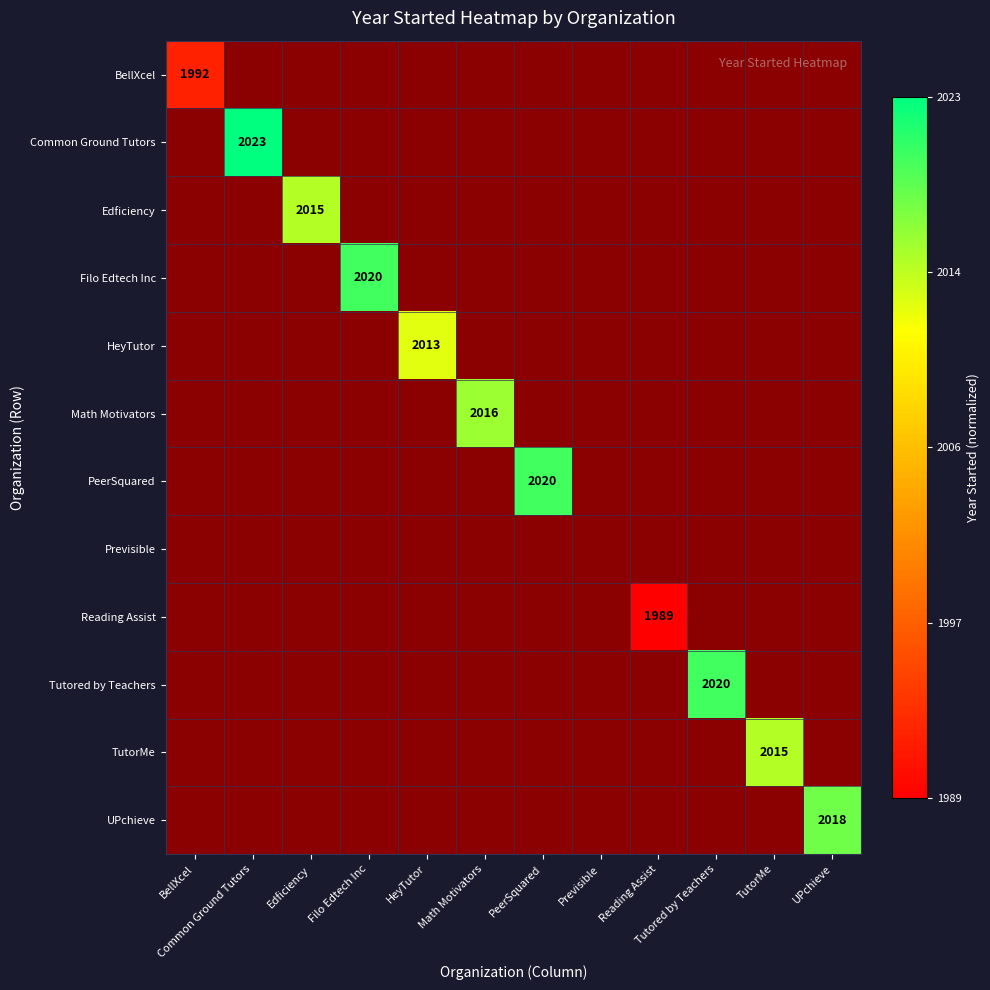

At which label does BellXcel reach its minimum?

BellXcel